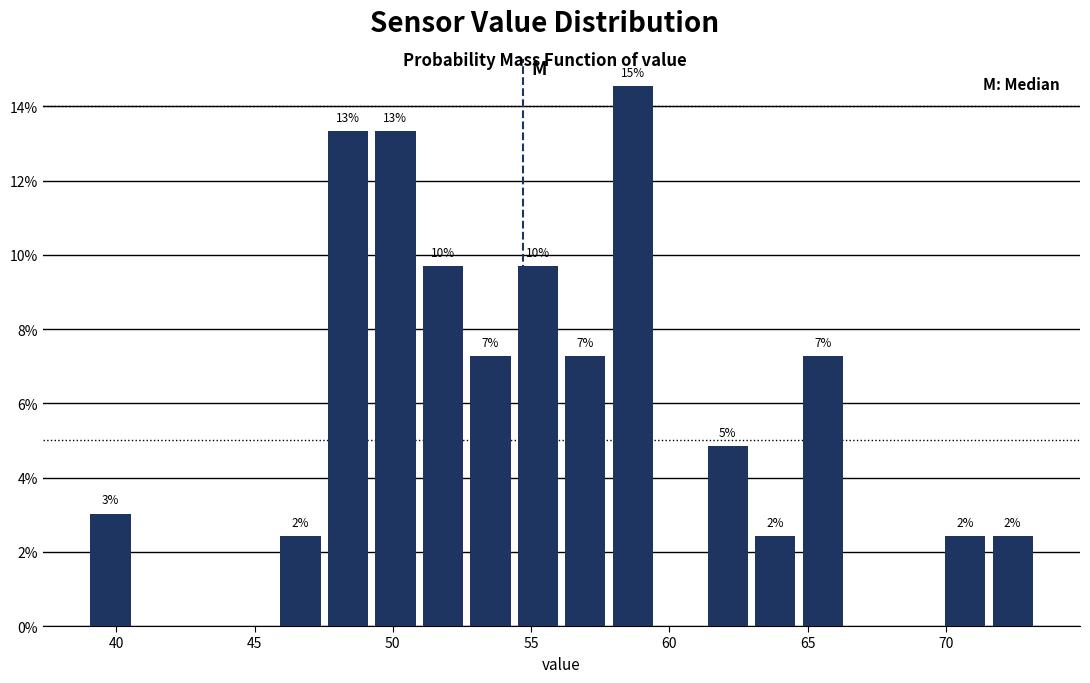

Read against the x-axis, roughly where is the centre of the tallest bar?

58.5